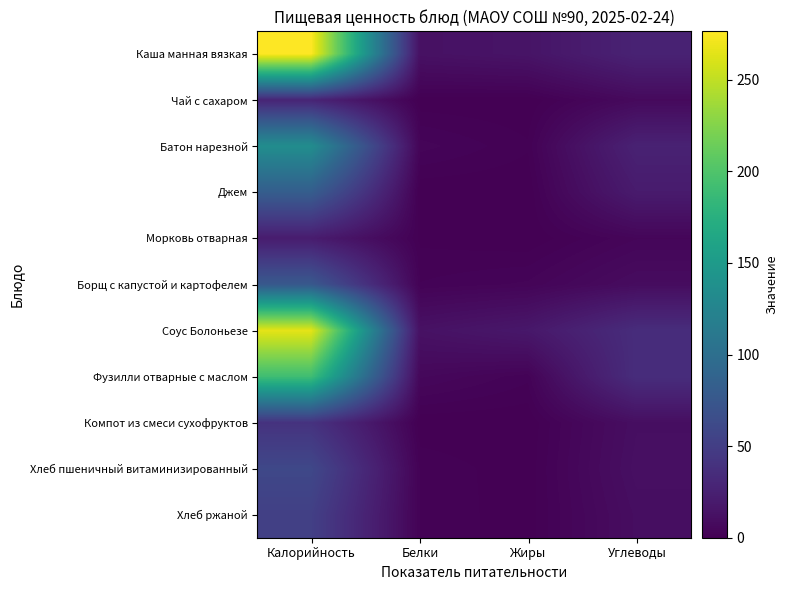

Which category has the highest value across all series?

Калорийность